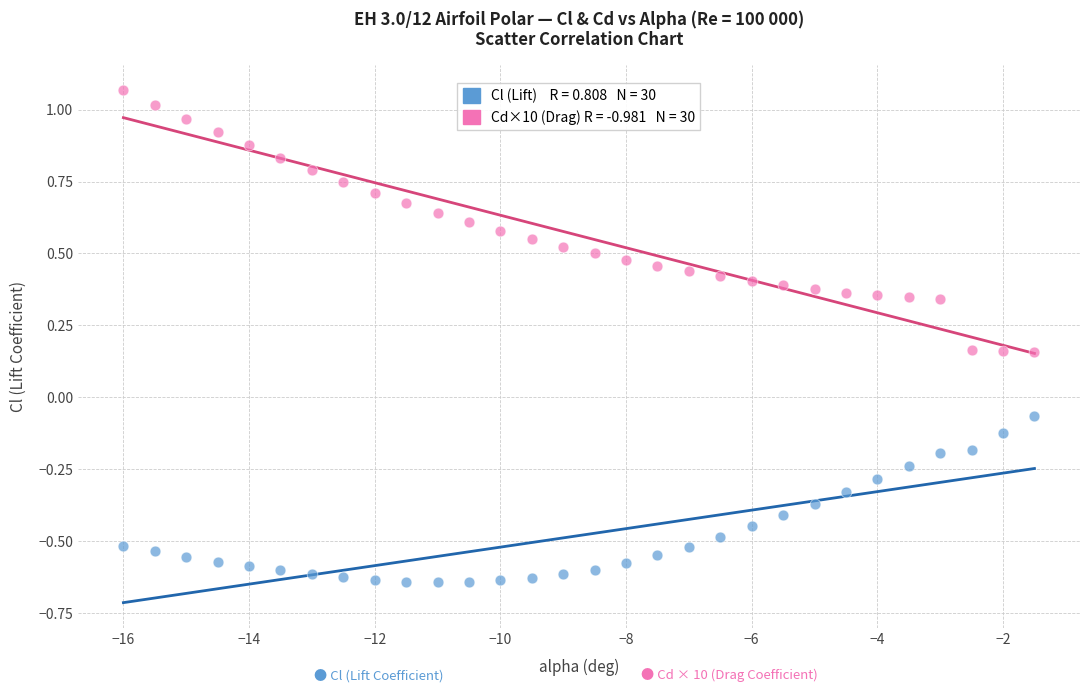

Across all data points, what is the range of Y values (max minus min)?

1.7